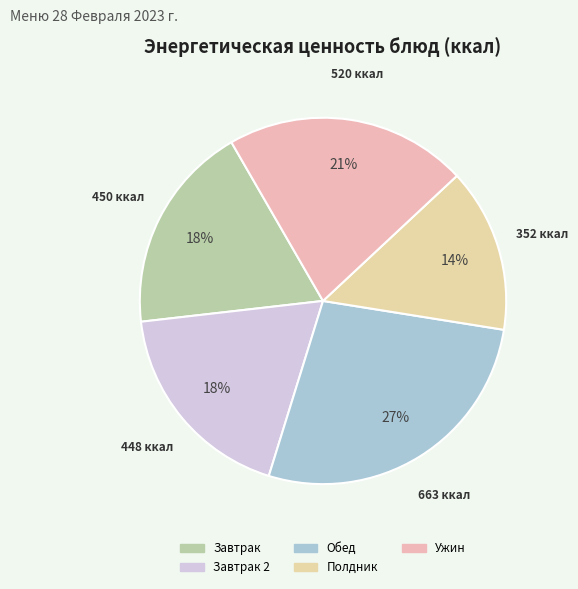

Count the number of slices in the pie.

5